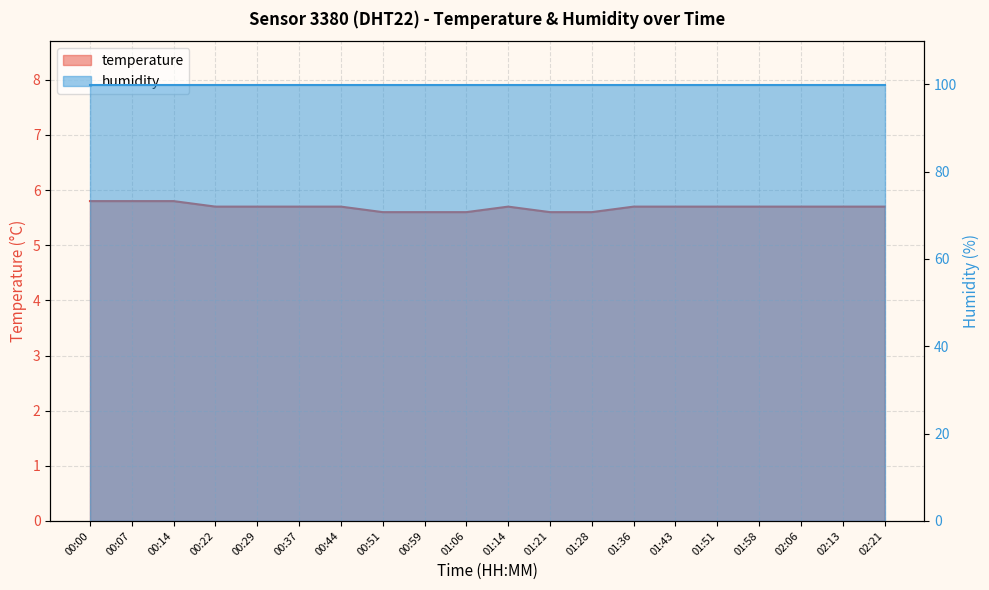

What is the difference between the maximum and minimum values?

0.2